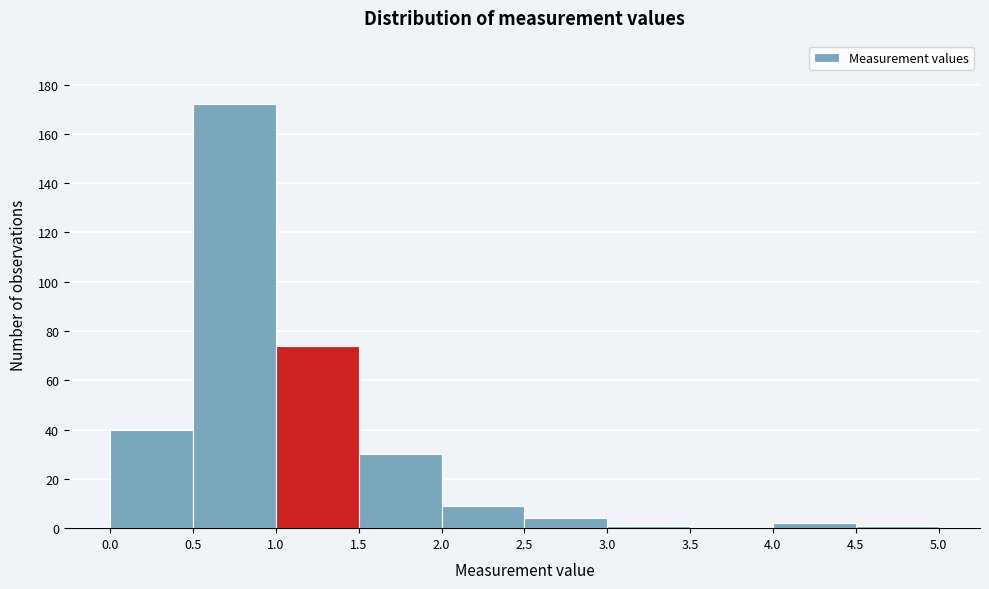

Reading left to right, list every bar in this chart as the range it spans on the x-axis followed by its height. The values are not printed on the chart, so give them approximately, as read against the axis.

0.0 to 0.5: 40
0.5 to 1.0: 172
1.0 to 1.5: 74
1.5 to 2.0: 30
2.0 to 2.5: 10
2.5 to 3.0: 4
3.0 to 3.5: under 2
3.5 to 4.0: 0
4.0 to 4.5: 2
4.5 to 5.0: under 2